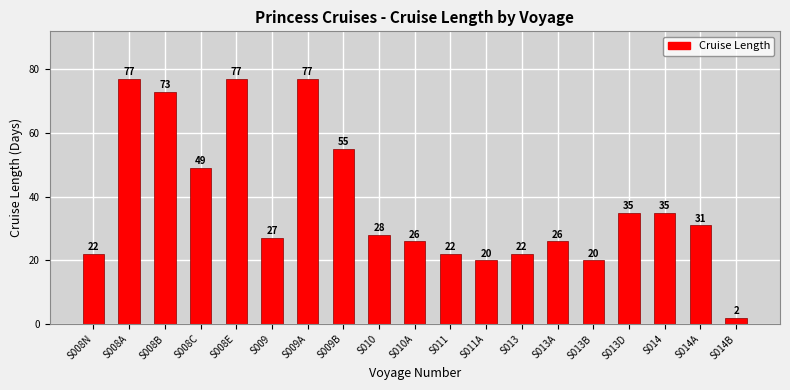

What is the maximum value shown in the chart?

77